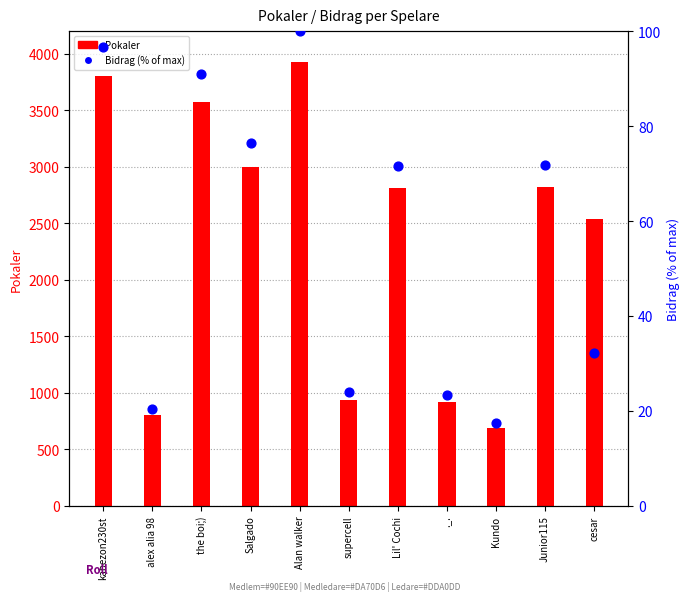

At which category is the sum across all series the highest?

Alan walker